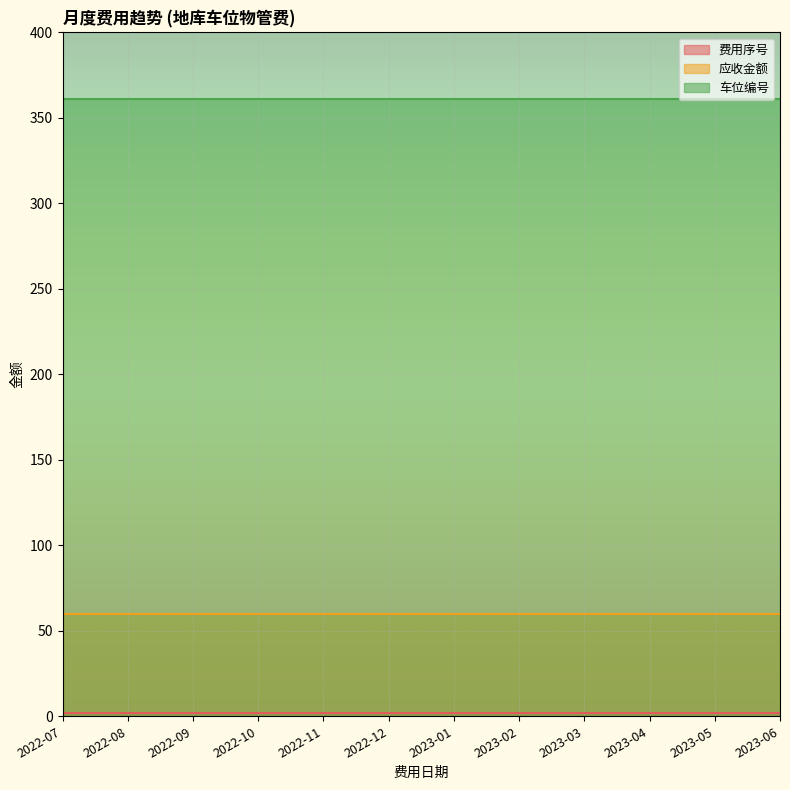

Reading left to right, transcribe all the data shown in this chart.

费用序号: 2022-07=2	2022-08=2	2022-09=2	2022-10=2	2022-11=2	2022-12=2	2023-01=2	2023-02=2	2023-03=2	2023-04=2	2023-05=2	2023-06=2
应收金额: 2022-07=60	2022-08=60	2022-09=60	2022-10=60	2022-11=60	2022-12=60	2023-01=60	2023-02=60	2023-03=60	2023-04=60	2023-05=60	2023-06=60
车位编号: 2022-07=361	2022-08=361	2022-09=361	2022-10=361	2022-11=361	2022-12=361	2023-01=361	2023-02=361	2023-03=361	2023-04=361	2023-05=361	2023-06=361